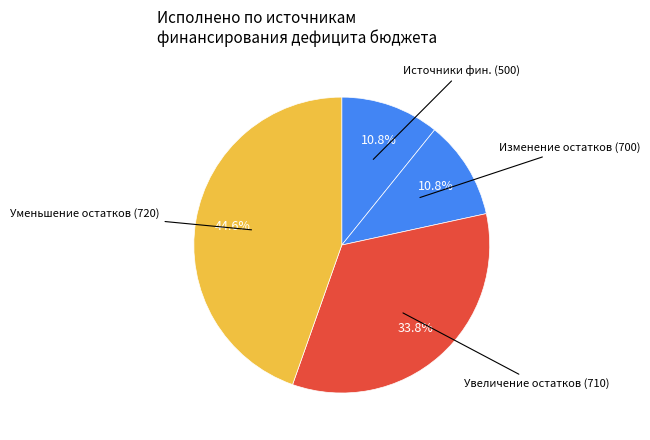

Combined, do Увеличение остатков (710) and Изменение остатков (700) account for over 50%?

No